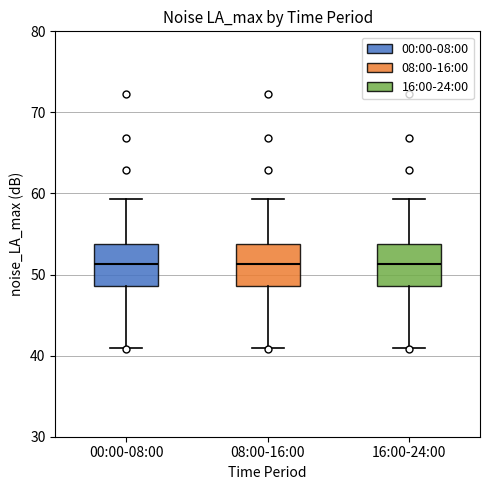

Reading left to right, transcribe this box plot: for each box, give where its median line is, the range the box spans, and where its two whiskers end, as read against the y-axis. The values are not printed on the chart, so give them approximately, as read against the axis.

00:00-08:00: median 51, box 49 to 54, whiskers 41 to 59
08:00-16:00: median 51, box 49 to 54, whiskers 41 to 59
16:00-24:00: median 51, box 49 to 54, whiskers 41 to 59